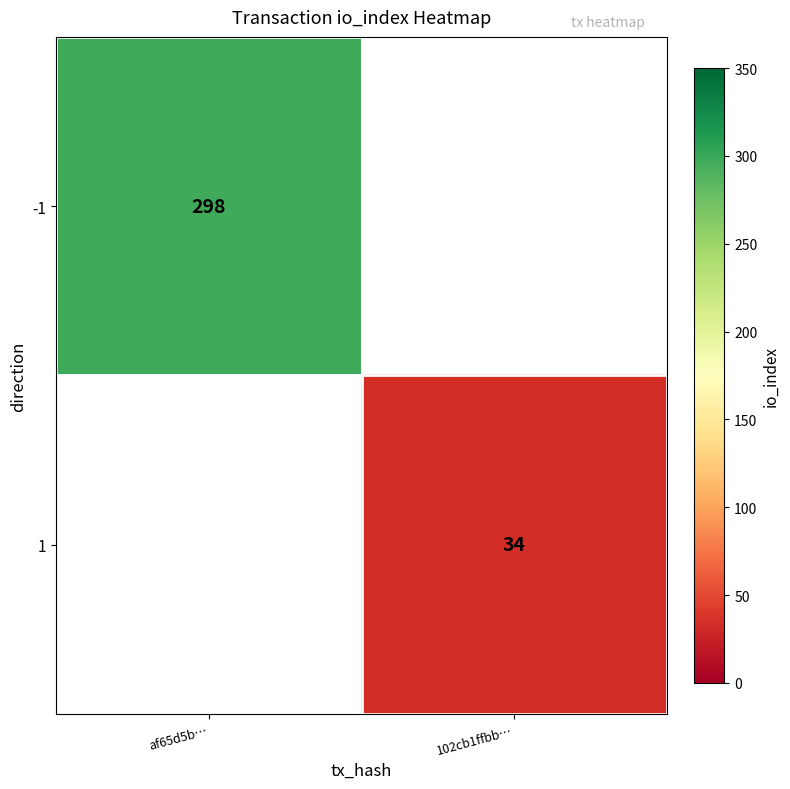

The 1 series shows 34 at 102cb1ffbb…. True or false?

True